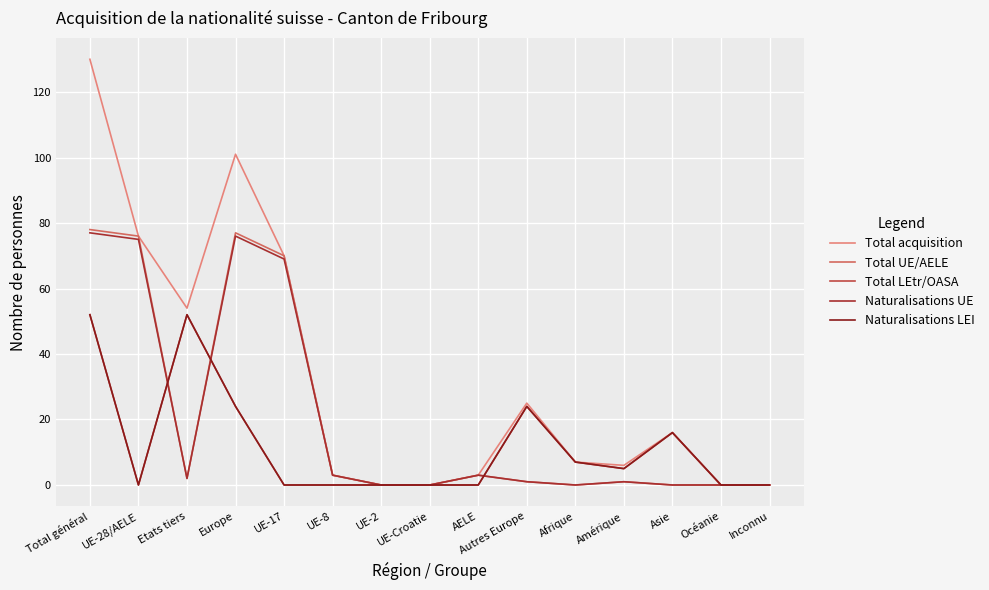

Reading left to right, extract all data points from this chart.

Total acquisition: 130	76	54	101	70	3	0	0	3	25	7	6	16	0	0
Total UE/AELE: 78	76	2	77	70	3	0	0	3	1	0	1	0	0	0
Total LEtr/OASA: 52	0	52	24	0	0	0	0	0	24	7	5	16	0	0
Naturalisations UE: 77	75	2	76	69	3	0	0	3	1	0	1	0	0	0
Naturalisations LEI: 52	0	52	24	0	0	0	0	0	24	7	5	16	0	0